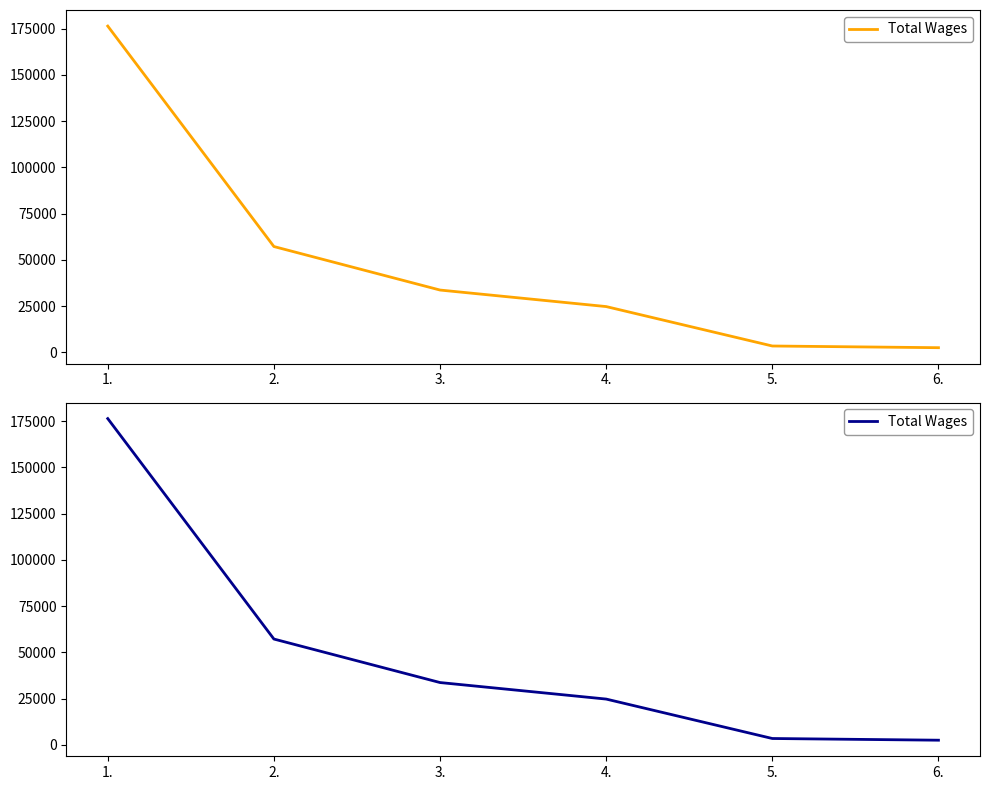

How many lines are shown in the chart?

1